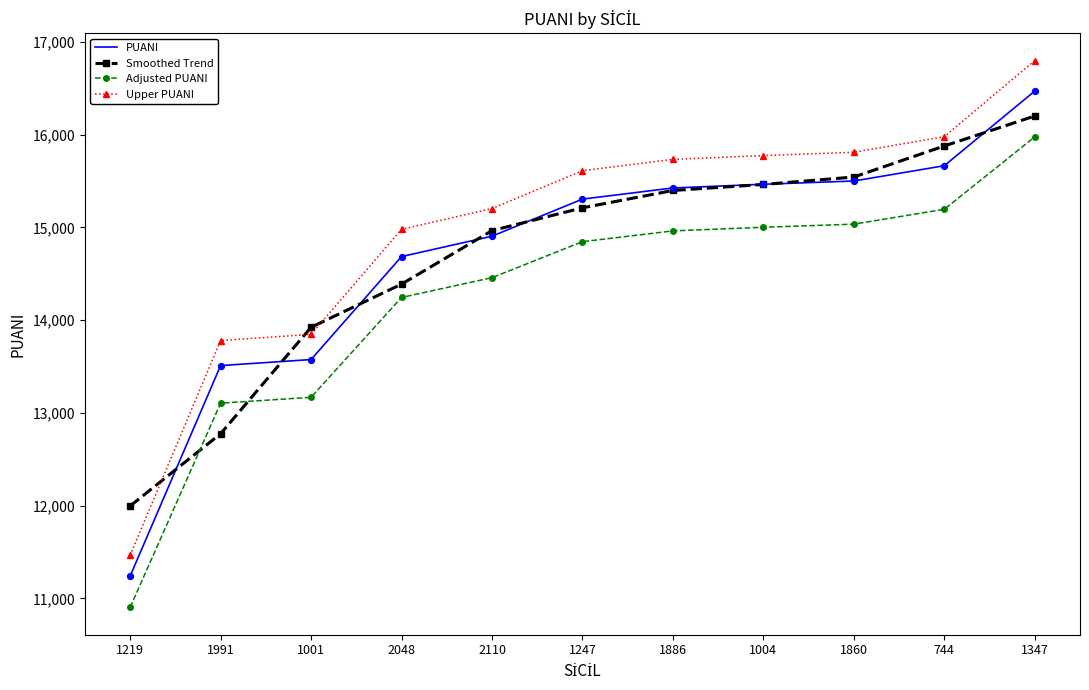

What is the total value across all series at 1991?

53169.9